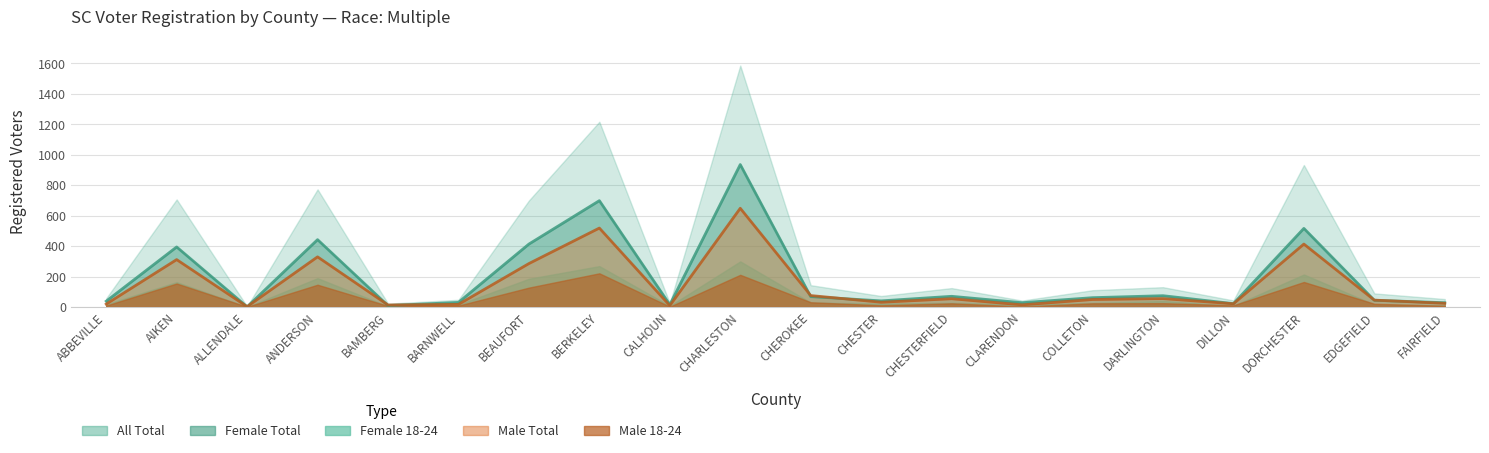

After their last crossing, which series has the higher values: Female Total (line) or Male Total (line)?

Female Total (line)